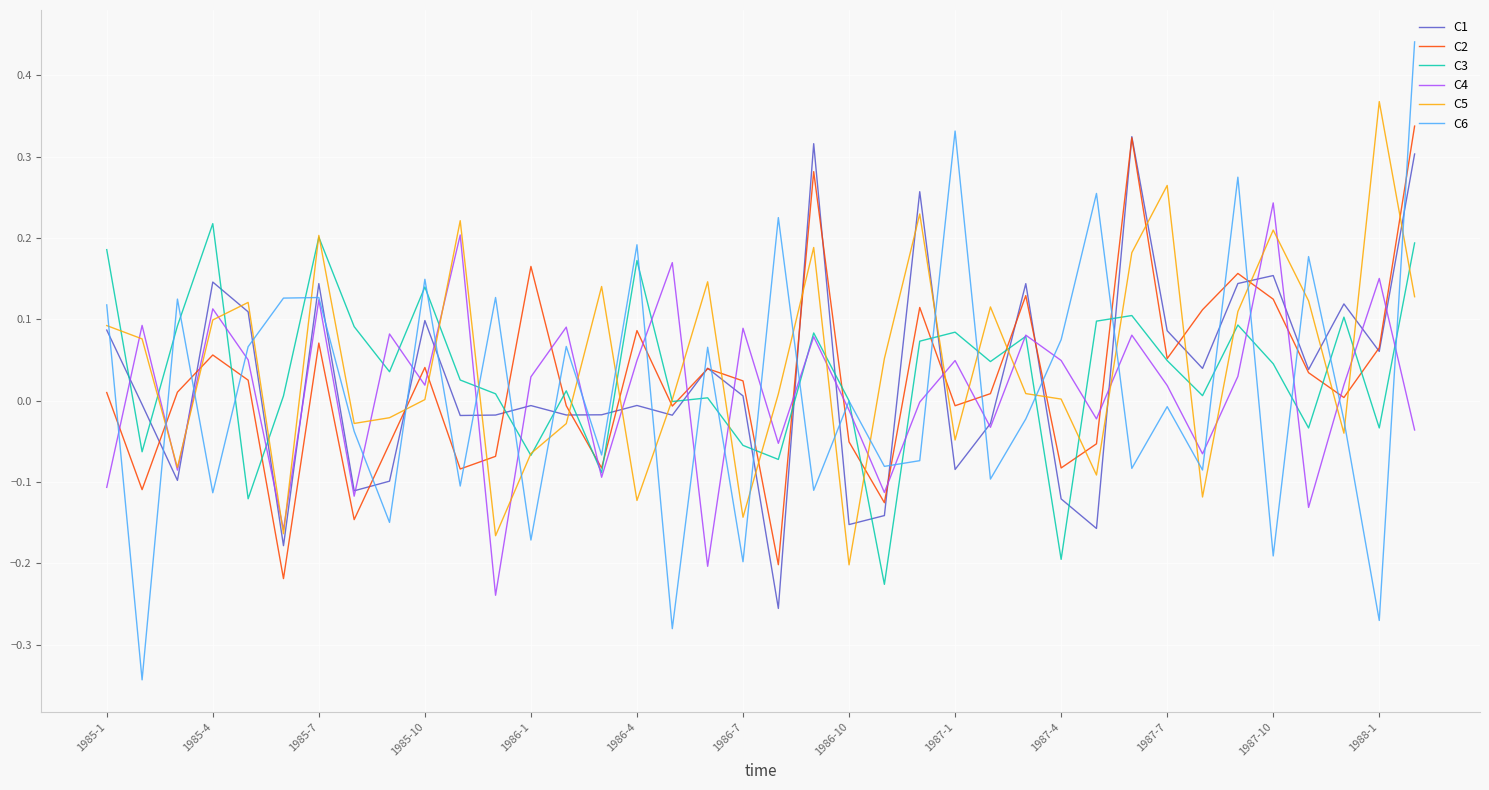

True or false: C6 and C1 intersect in this chart.

True